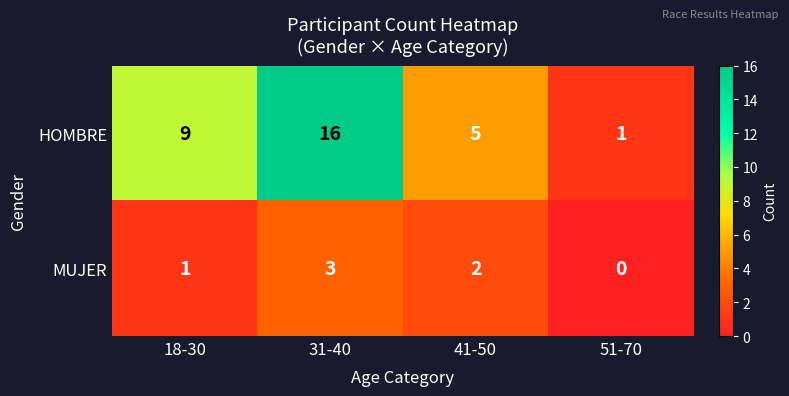

At 31-40, list the series in order from smallest to largest.

MUJER, HOMBRE